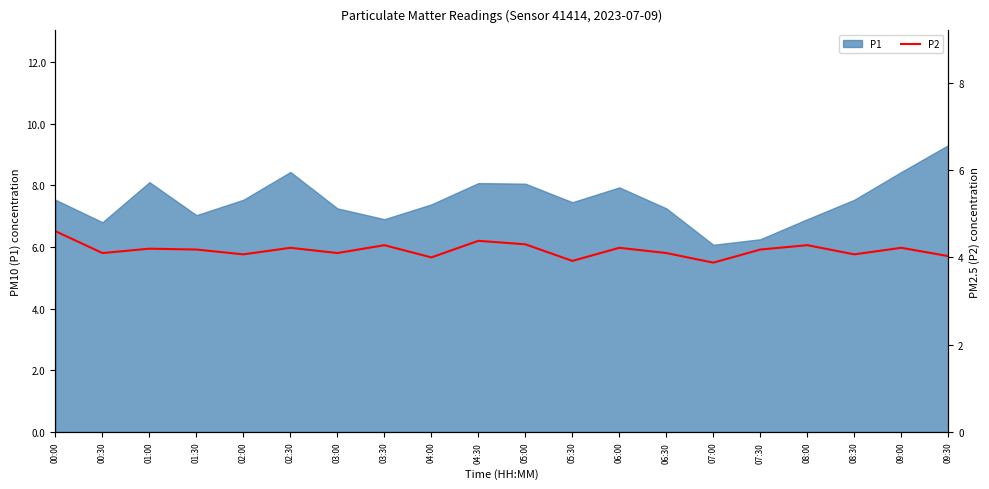

Where does the data first go above 4?

00:00